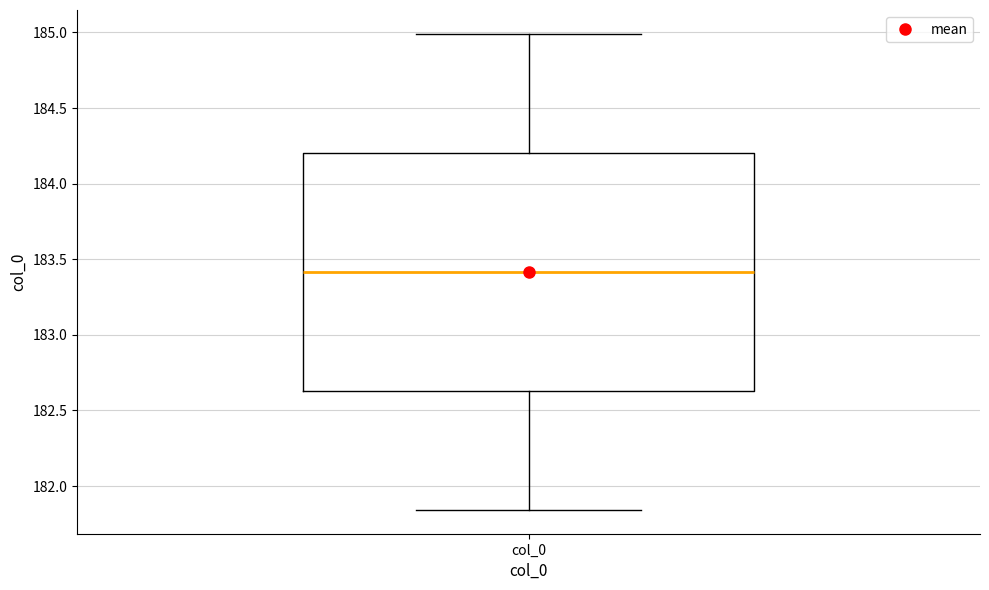

Read this box plot against the y-axis: the position of the median line, the range covered by the box, and the ends of both whiskers. The values are not printed on the chart, so give them approximately, as read against the axis.

median 183.40, box 182.65 to 184.20, whiskers 181.85 to 185.00